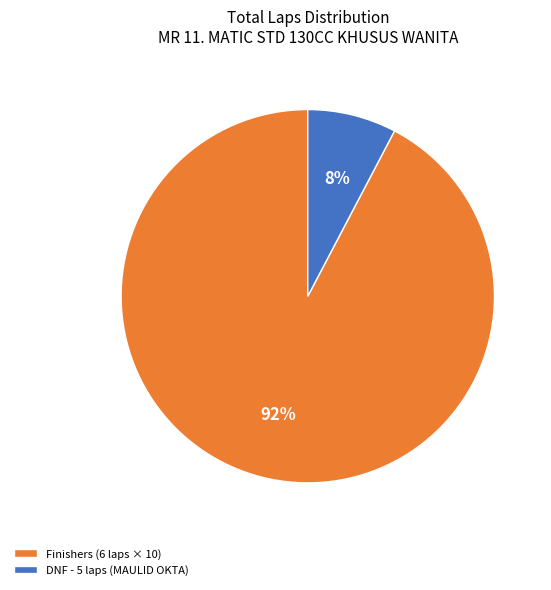

What is the smallest slice in the pie chart?

DNF - 5 laps (MAULID OKTA)